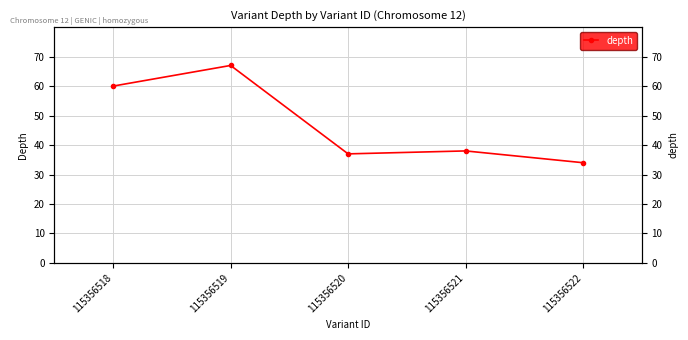

Reading right to left, extract all data points from this chart.

115356522=34	115356521=38	115356520=37	115356519=67	115356518=60